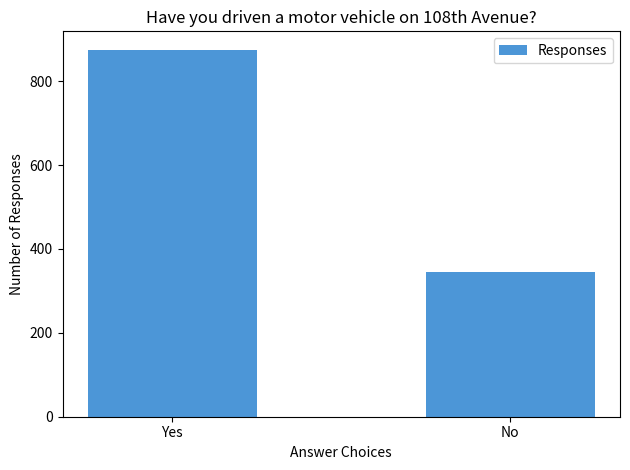

Is it true that the value at No is 345?

True